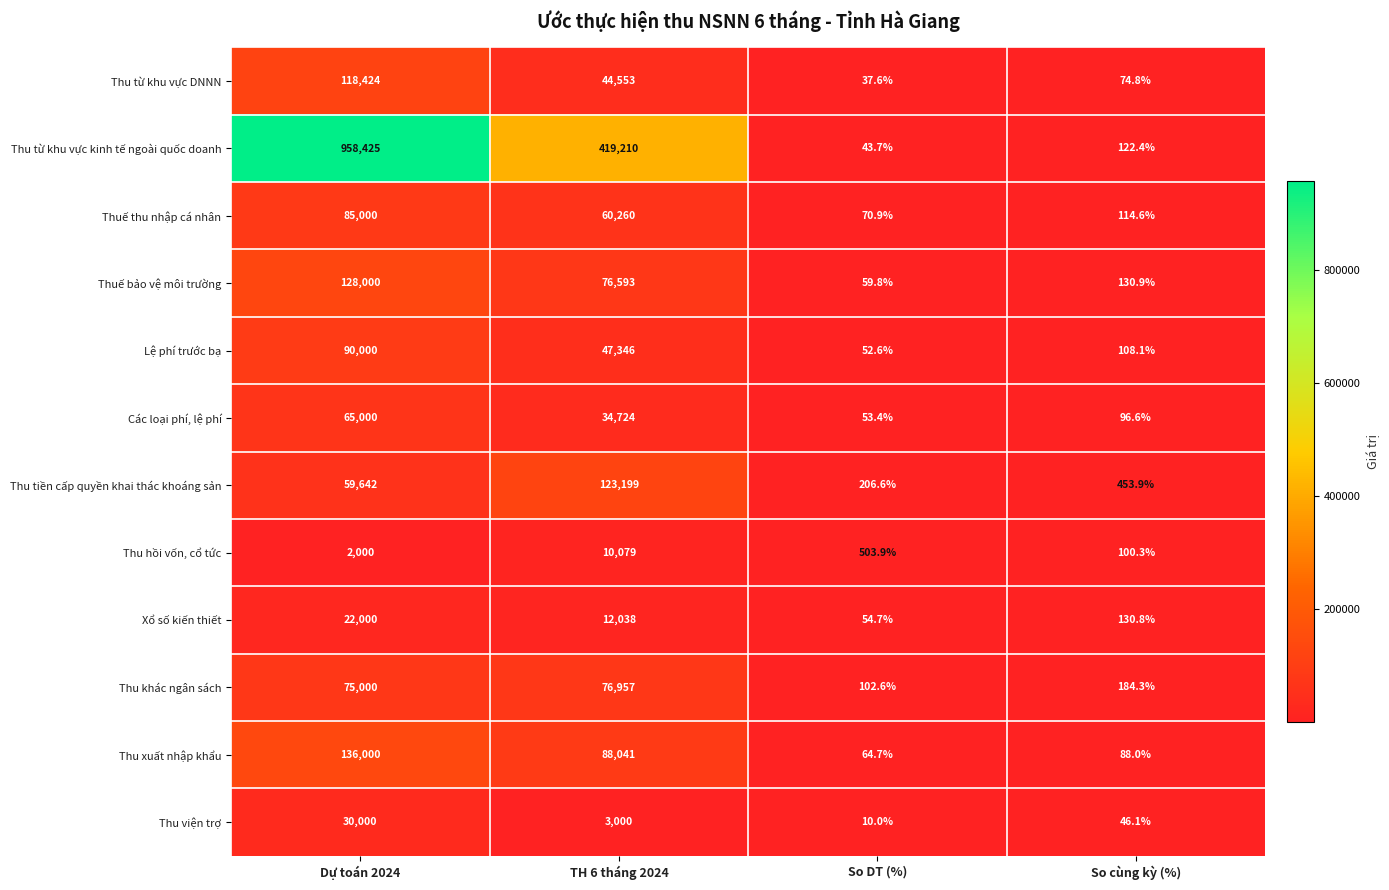

What is the minimum value for Thu từ khu vực DNNN?

37.6